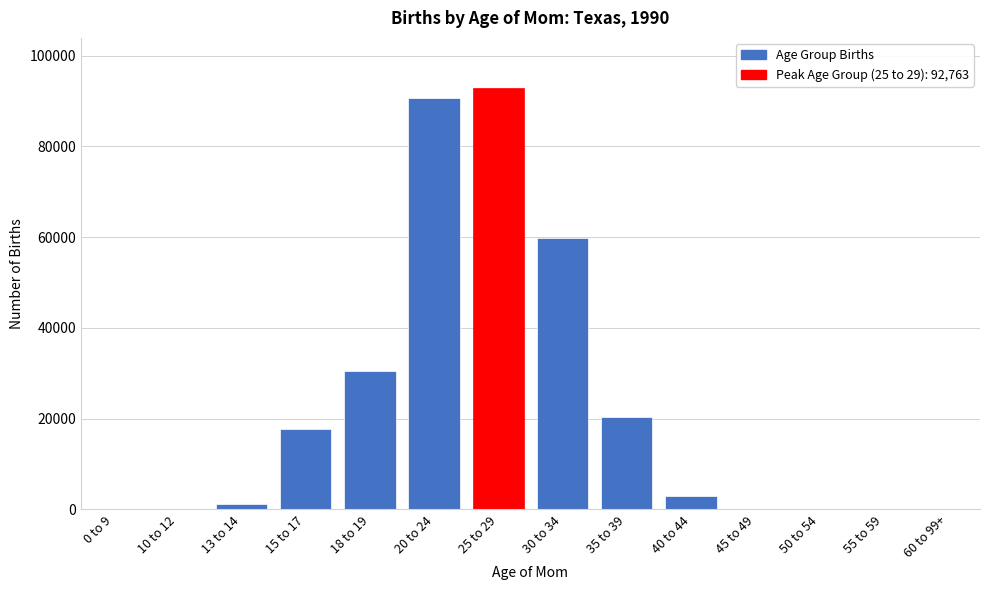

Where is the data nearest to the value 46381?

30 to 34